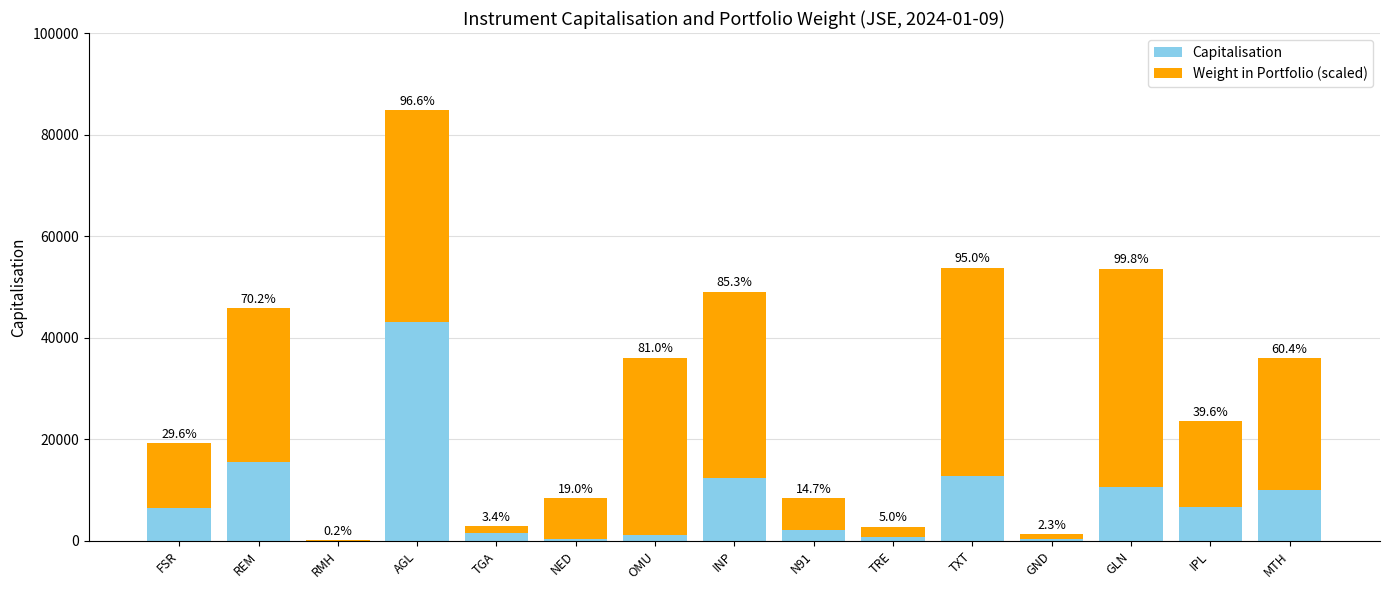

What is the difference between the Weight in Portfolio (scaled) values at N91 and INP?

30429.6